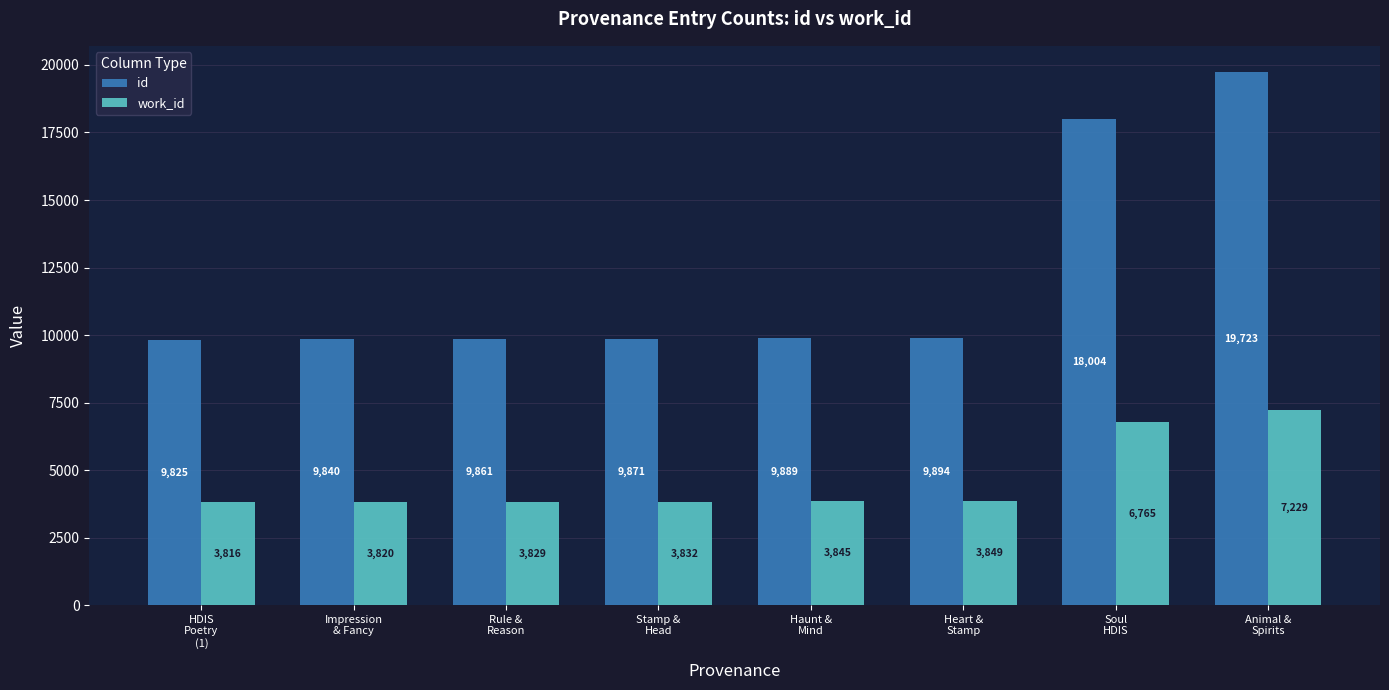

What is the sum of all id values?

96907